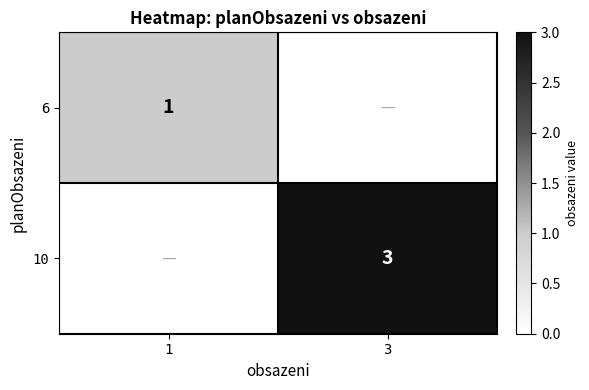

The 10 series shows 5 at 3. True or false?

False